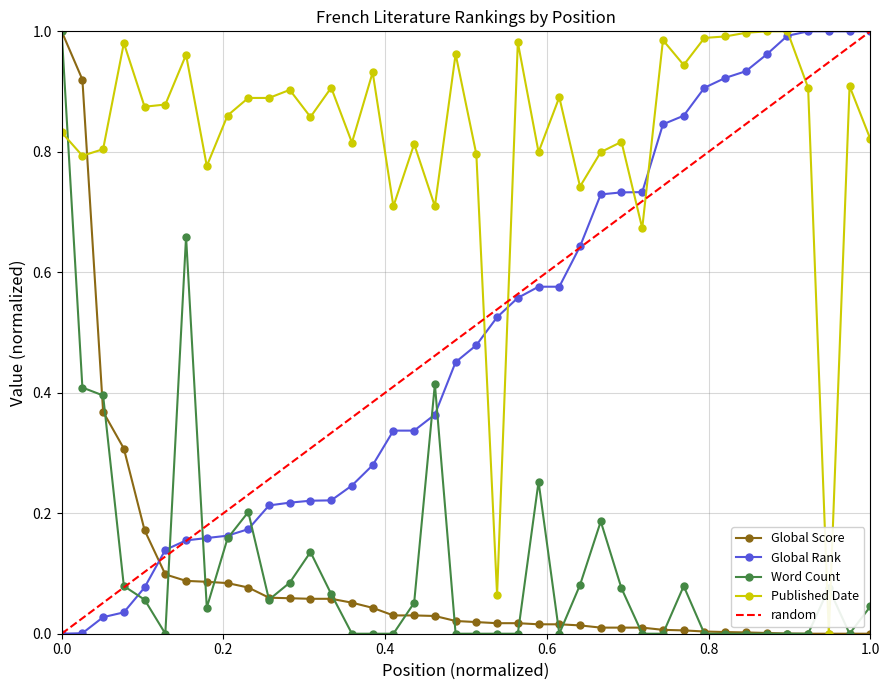

Between which two adjacent categories do Global Rank and Published Date first intersect?

21 and 22